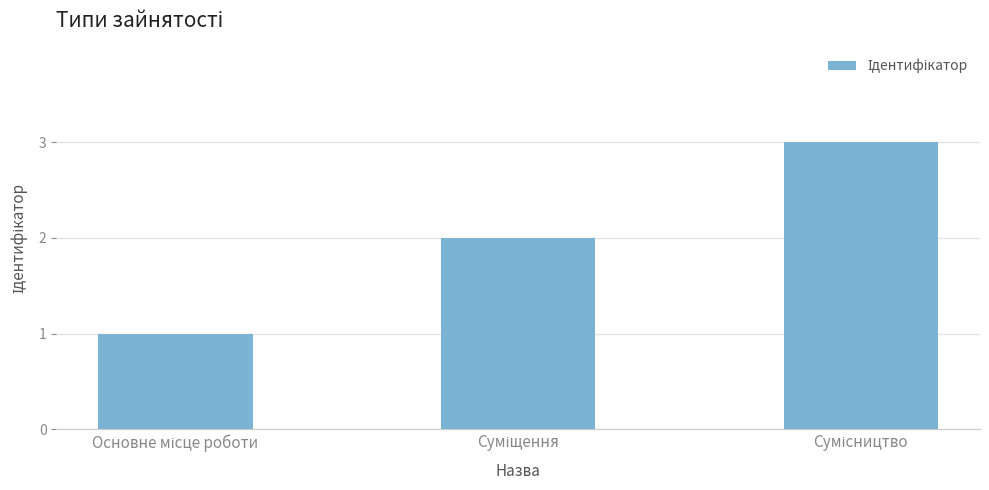

What is the sum of all values?

6